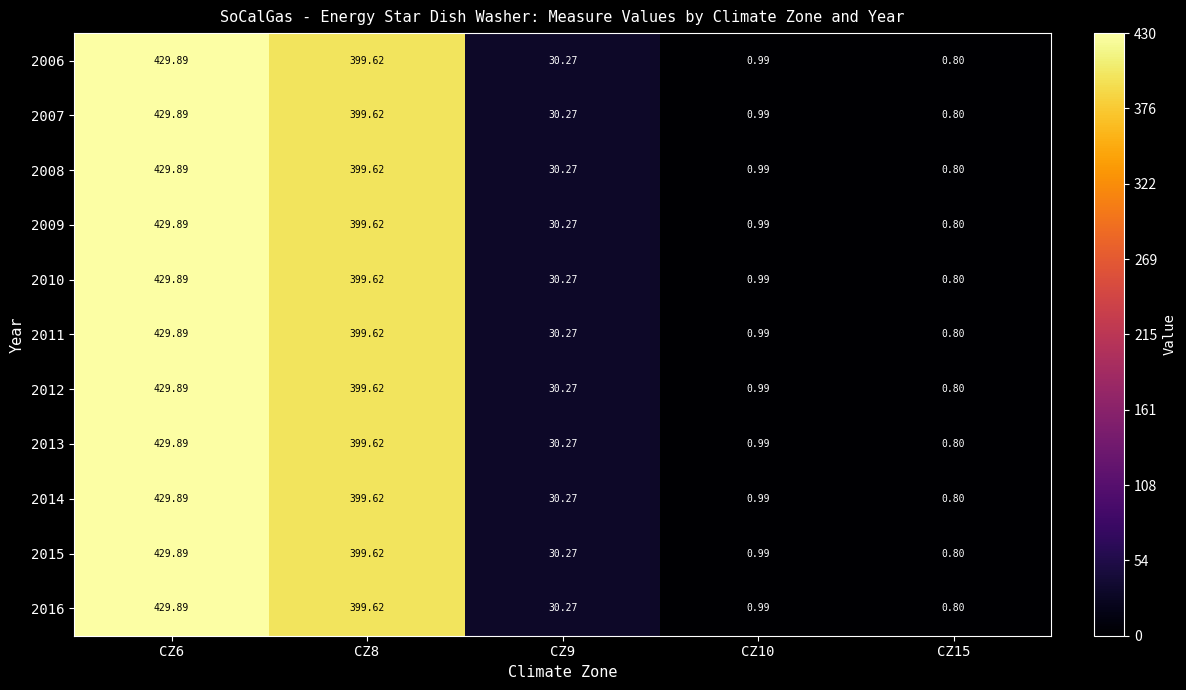

Is the value of 2015 at CZ6 greater than the value of 2008 at CZ15?

Yes